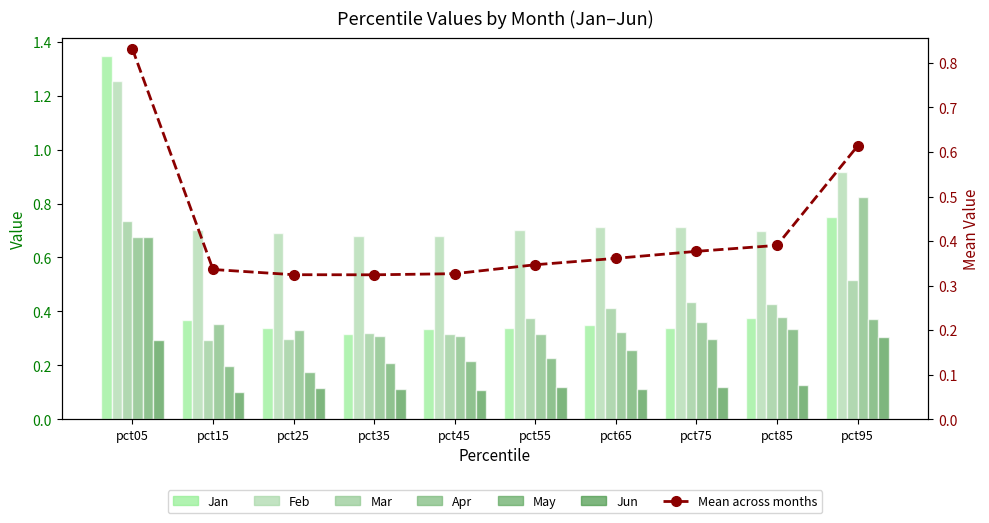

True or false: Apr has a value of 0.4 at pct75.

True